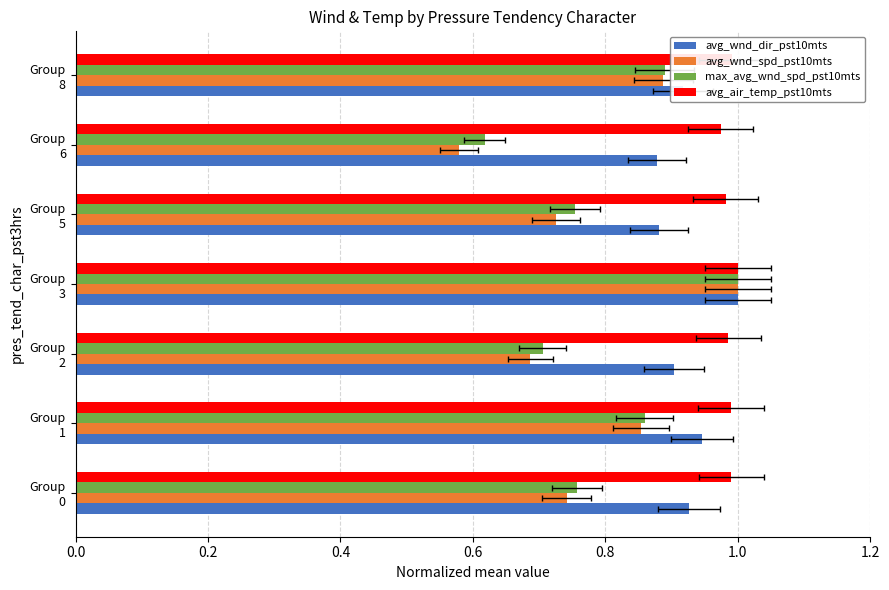

Between Group 6 and Group 8, which series saw the biggest shift?

avg_wnd_spd_pst10mts